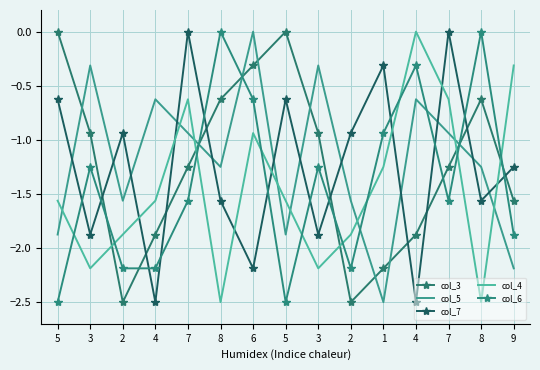

How many distinct data groups are displayed?

5